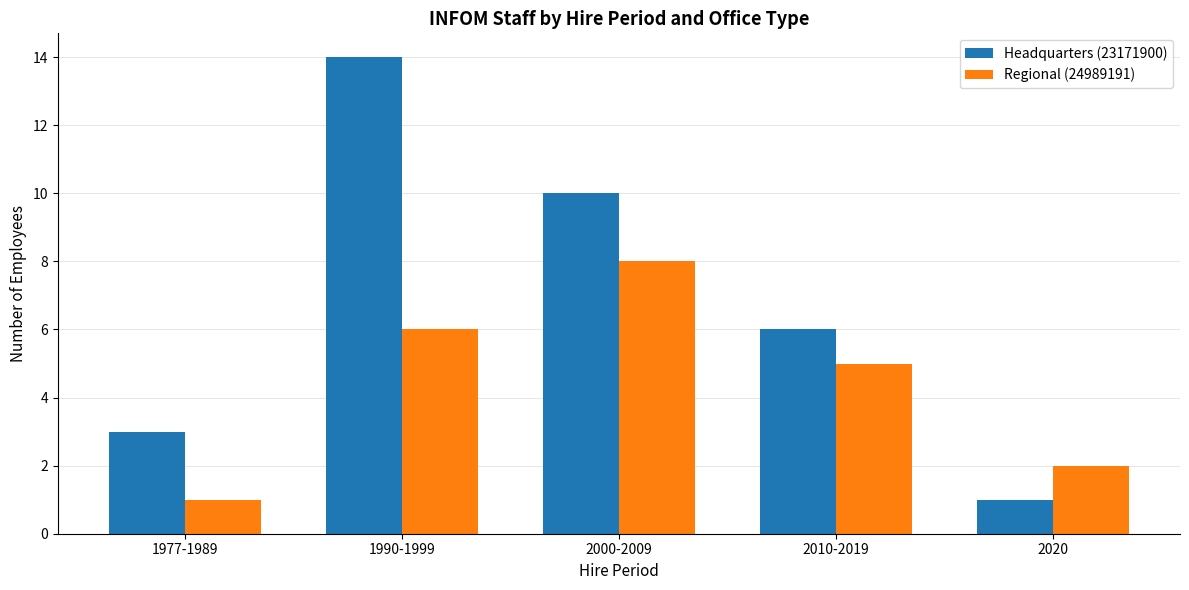

What is the sum of all Regional (24989191) values?

22